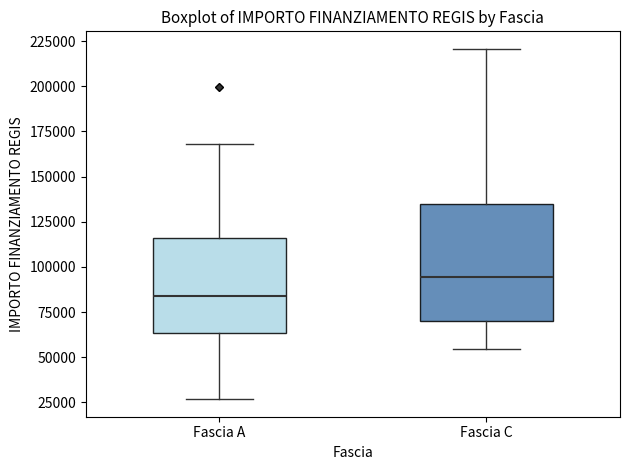

Comparing the boxes themselves (not the whiskers), which one is the tallest?

Fascia C